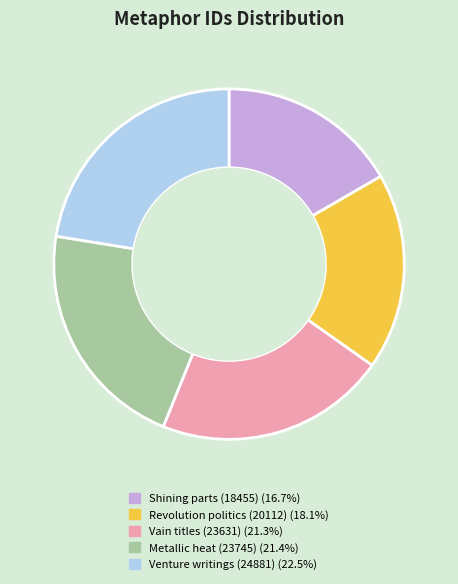

Is there any slice that represents more than half of the pie?

No